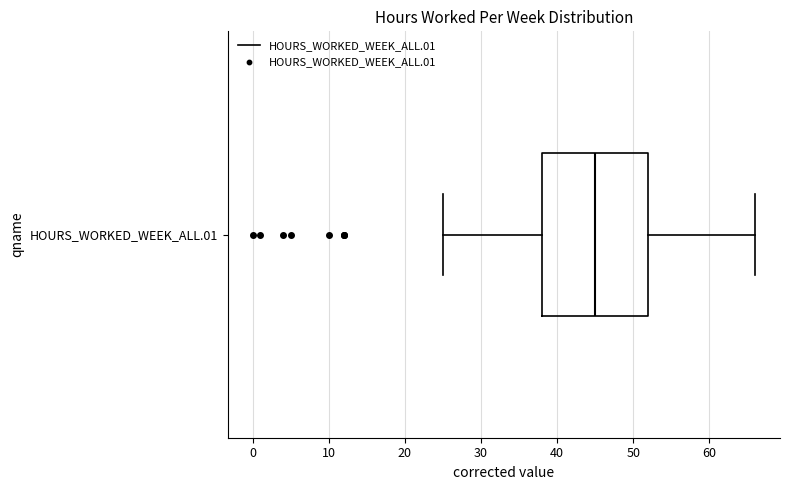

Where does the right whisker of the box for HOURS_WORKED_WEEK_ALL.01 end on the x-axis? The values are not printed on the chart, so give them approximately, as read against the axis.

66